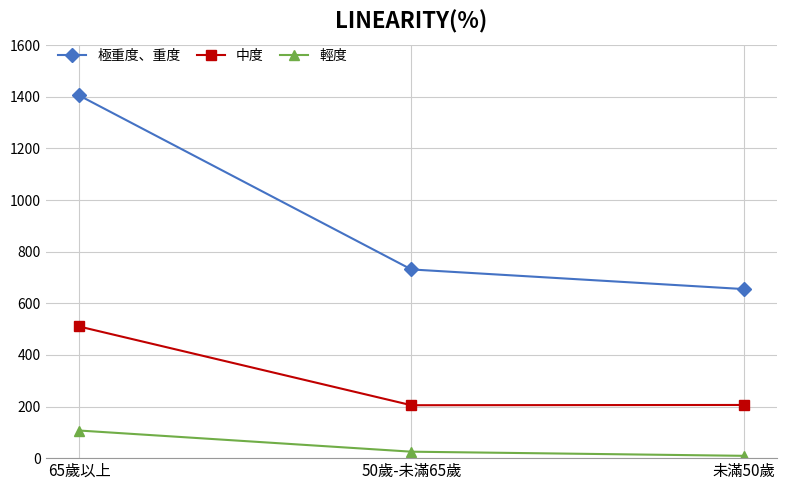

What is the approximate value of 極重度、重度 at 未滿50歲?

655